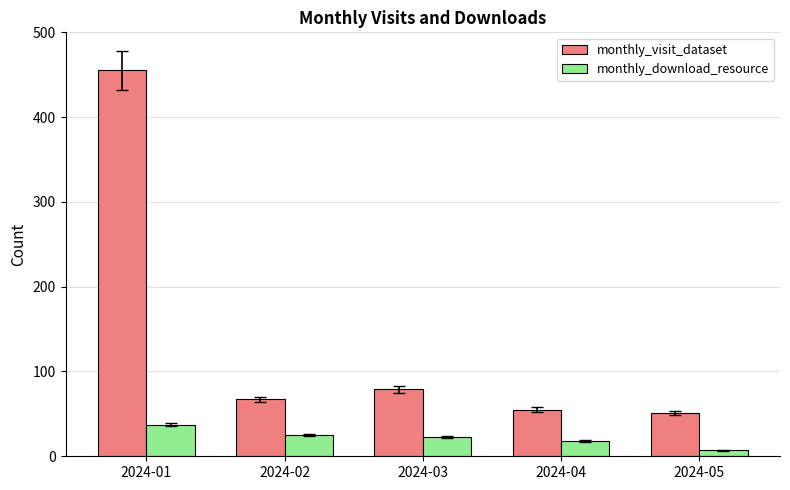

What is the difference between the maximum and minimum values in the monthly_download_resource series?

30